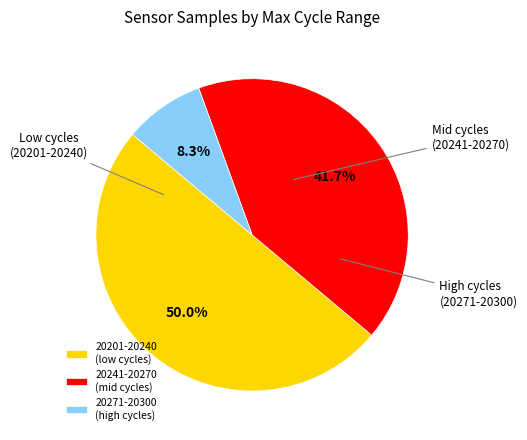

Which category accounts for the majority?

20201-20240 (low cycles)